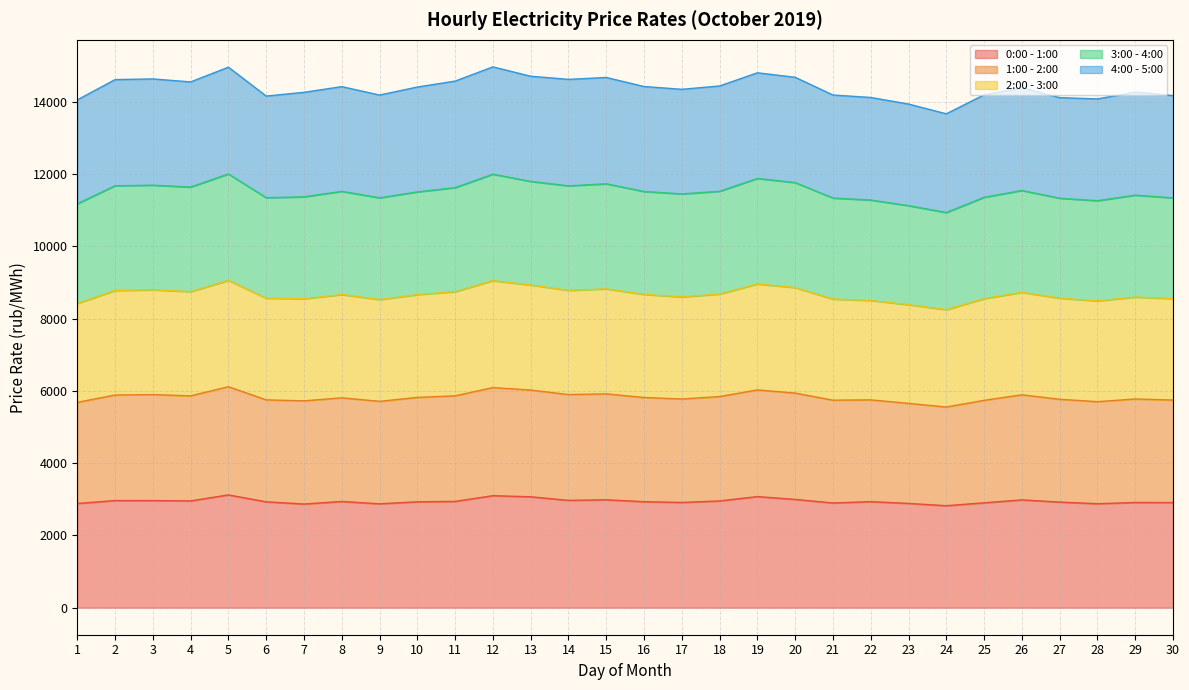

At which label does 0:00 - 1:00 first exceed 2934?

2